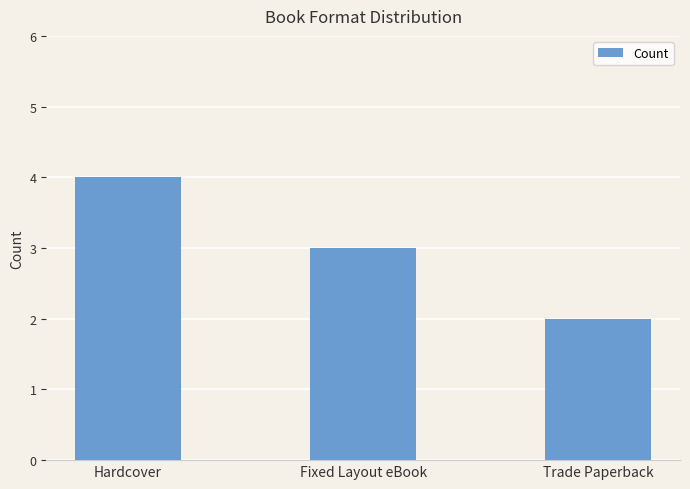

Does the chart contain any negative values?

No